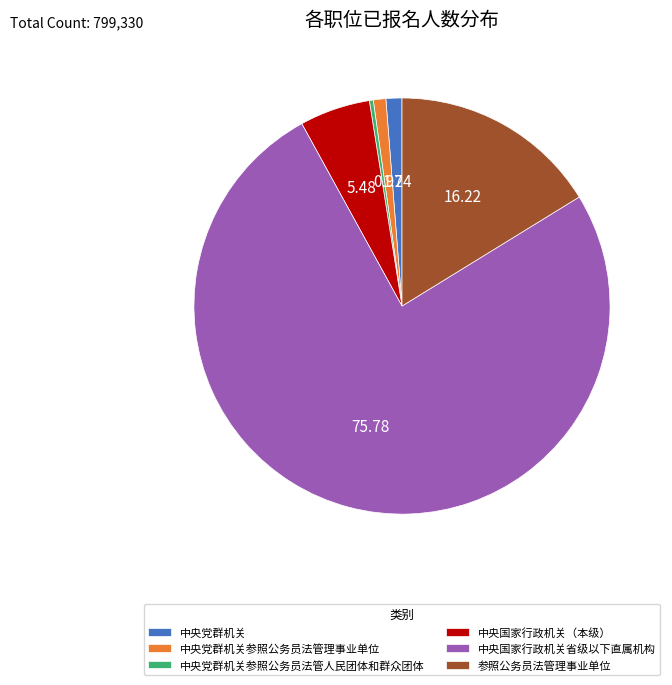

Combined, do 中央党群机关参照公务员法管人民团体和群众团体 and 中央国家行政机关（本级） account for over 50%?

No